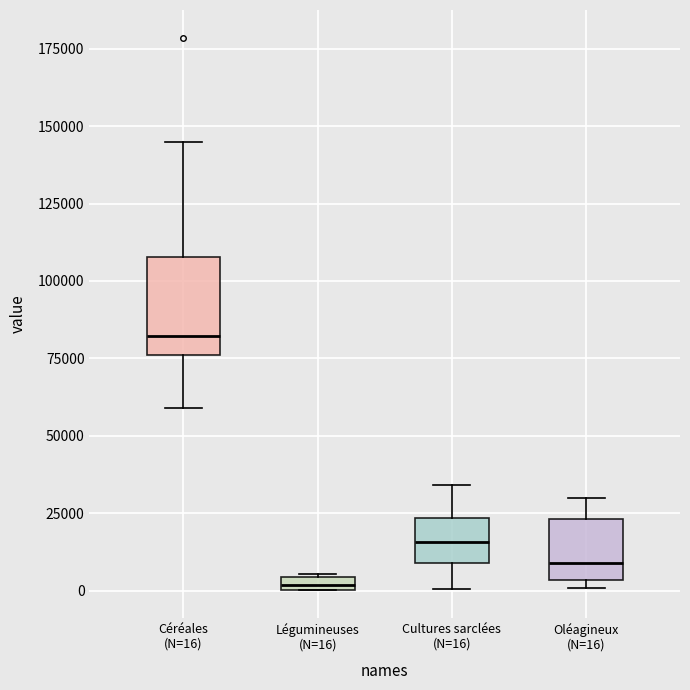

Which box's median line is the lowest?

Légumineuses (N=16)